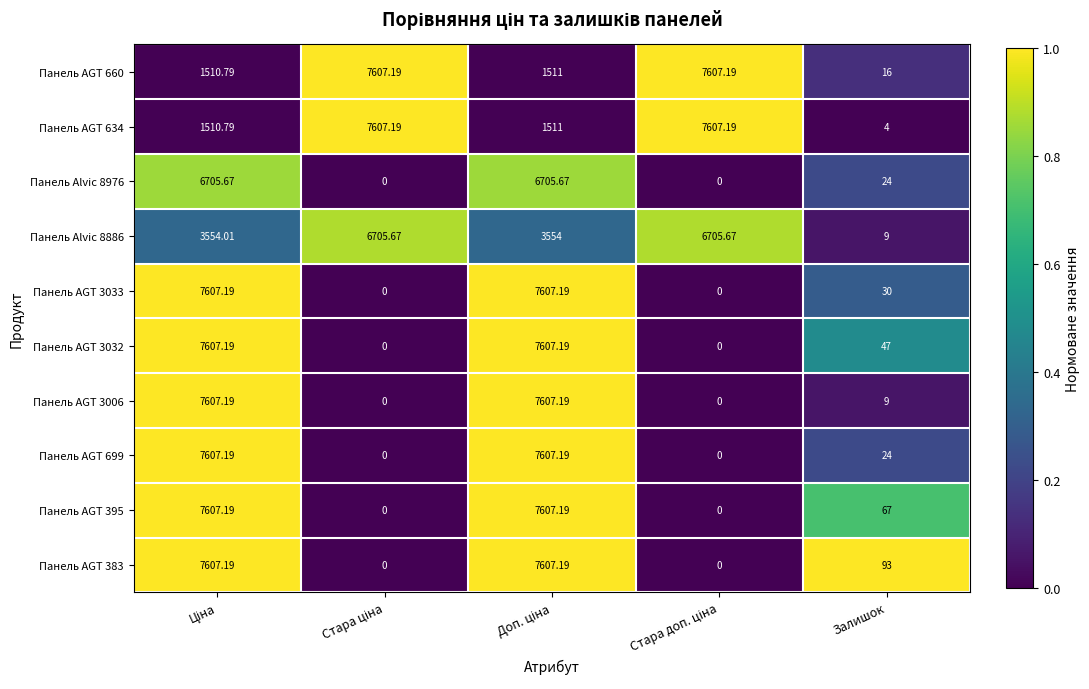

At which label is Панель Alvic 8976 closest to 3352?

Залишок